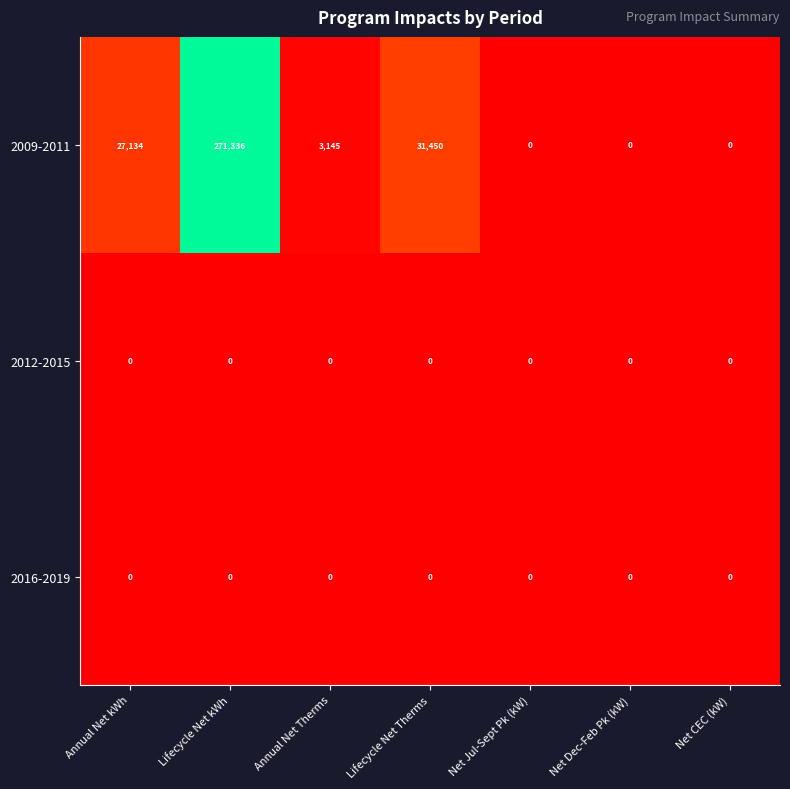

Reading left to right, what are all the values shown in this chart?

2009-2011: Annual Net kWh=27134	Lifecycle Net kWh=271336	Annual Net Therms=3145	Lifecycle Net Therms=31450	Net Jul-Sept Pk (kW)=0	Net Dec-Feb Pk (kW)=0	Net CEC (kW)=0
2012-2015: Annual Net kWh=0	Lifecycle Net kWh=0	Annual Net Therms=0	Lifecycle Net Therms=0	Net Jul-Sept Pk (kW)=0	Net Dec-Feb Pk (kW)=0	Net CEC (kW)=0
2016-2019: Annual Net kWh=0	Lifecycle Net kWh=0	Annual Net Therms=0	Lifecycle Net Therms=0	Net Jul-Sept Pk (kW)=0	Net Dec-Feb Pk (kW)=0	Net CEC (kW)=0